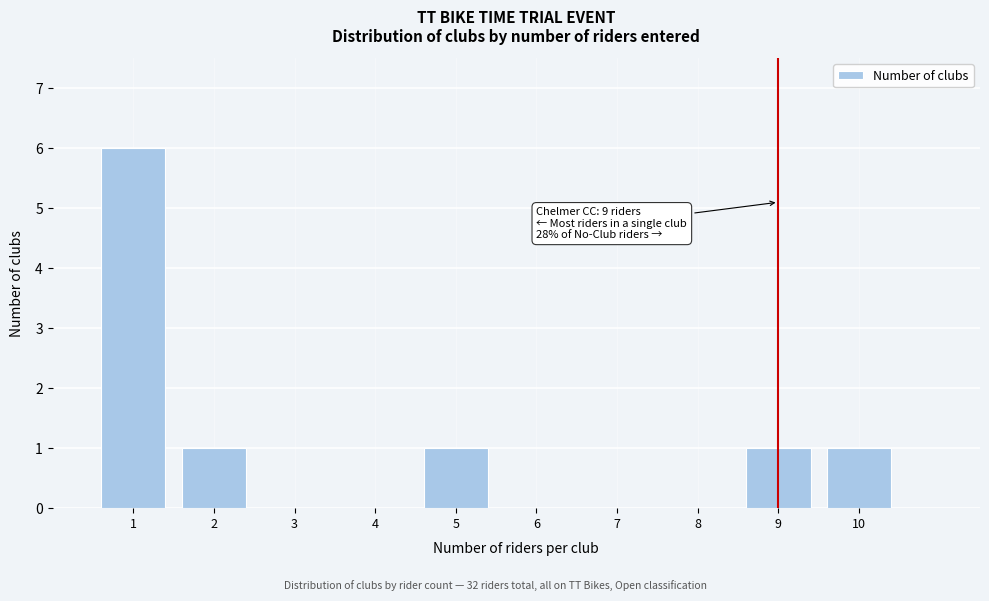

Which range on the x-axis has the tallest bar?

0.5 to 1.5